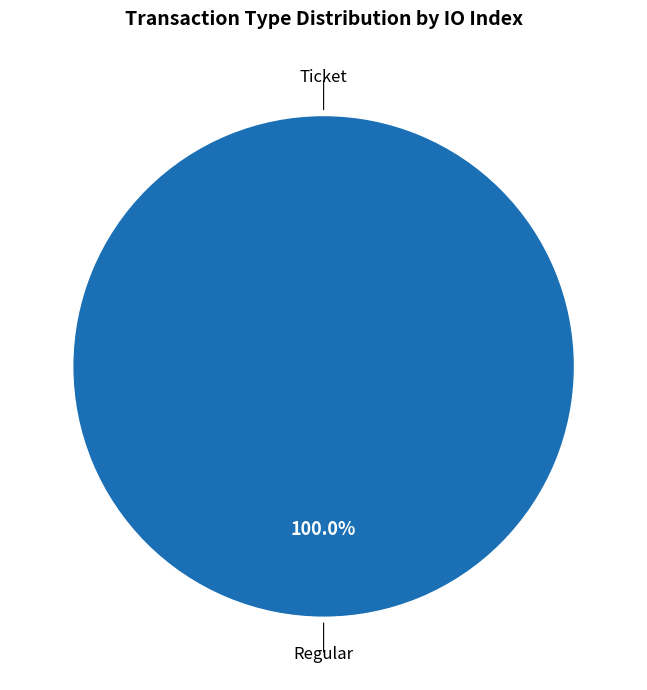

What is the majority slice?

Regular (io_index=27)